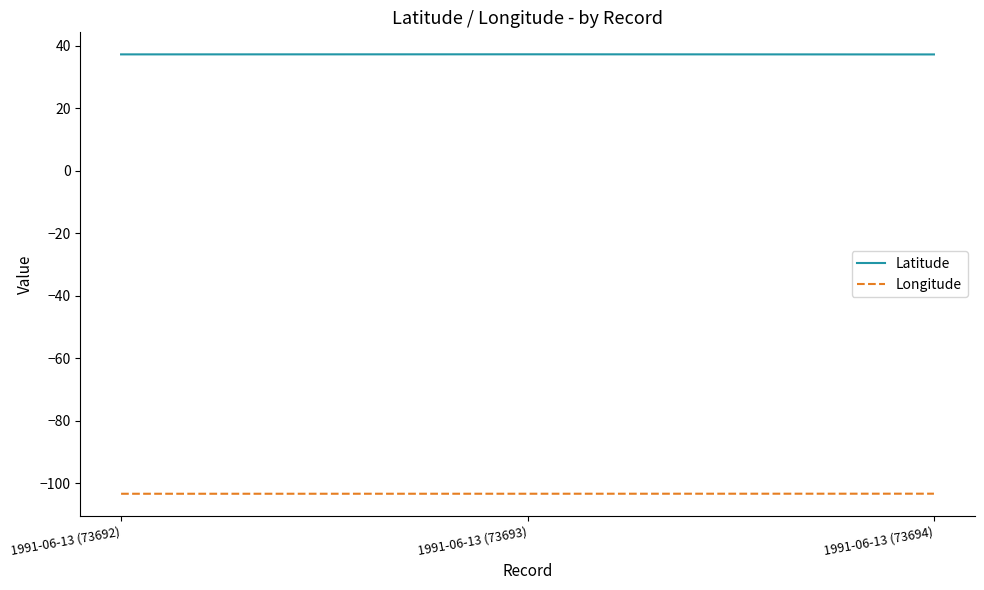

True or false: Latitude has a value of 37.3 at 1991-06-13 (73692).

True